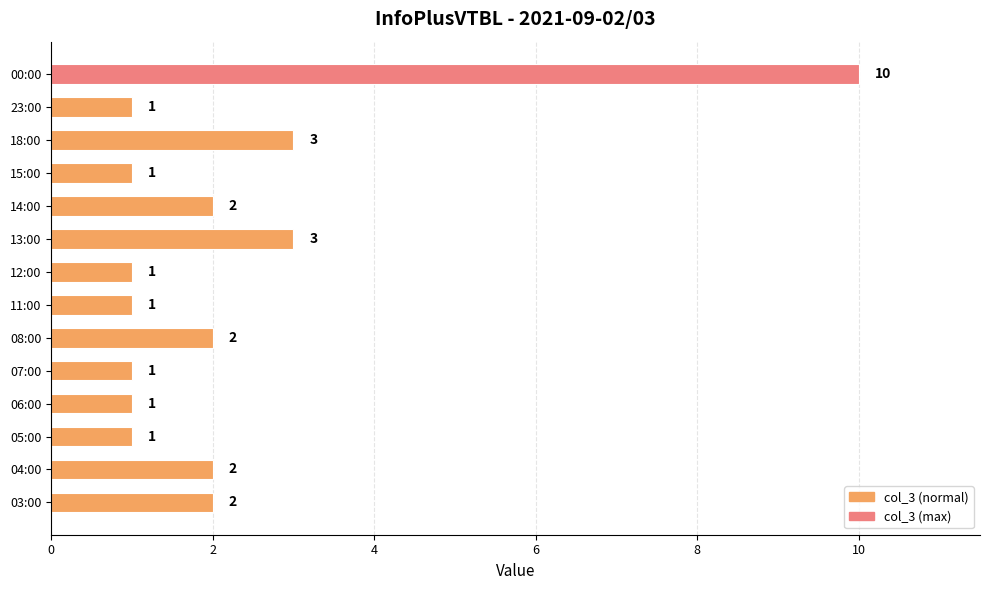

Which has a higher value, 11:00 or 08:00?

08:00